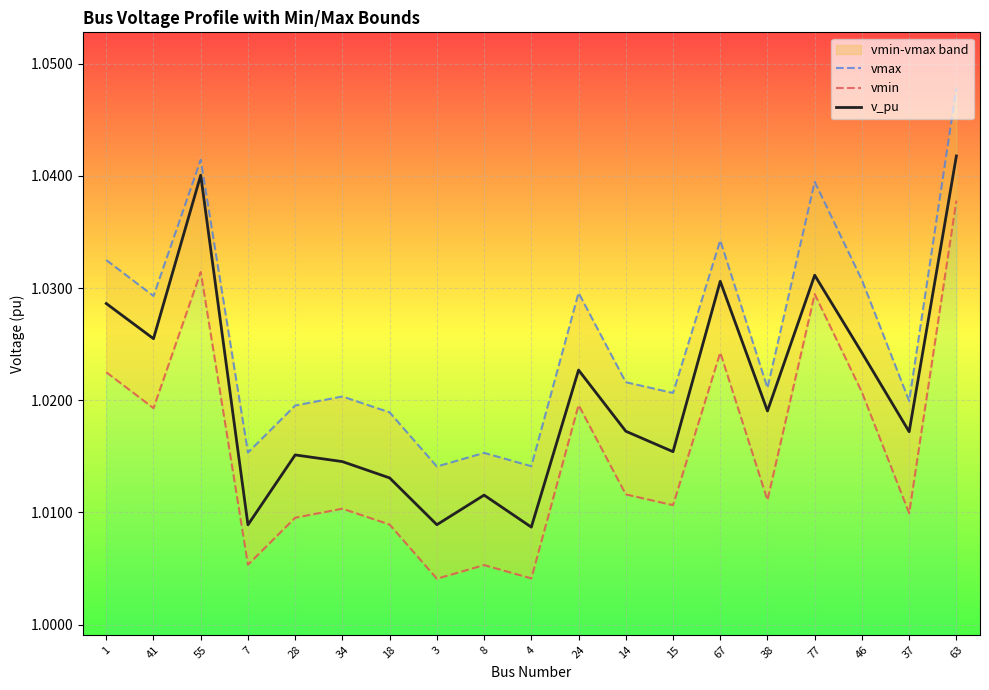

In v_pu, how many points are higher than both neighbors (excluding endpoints)?

6